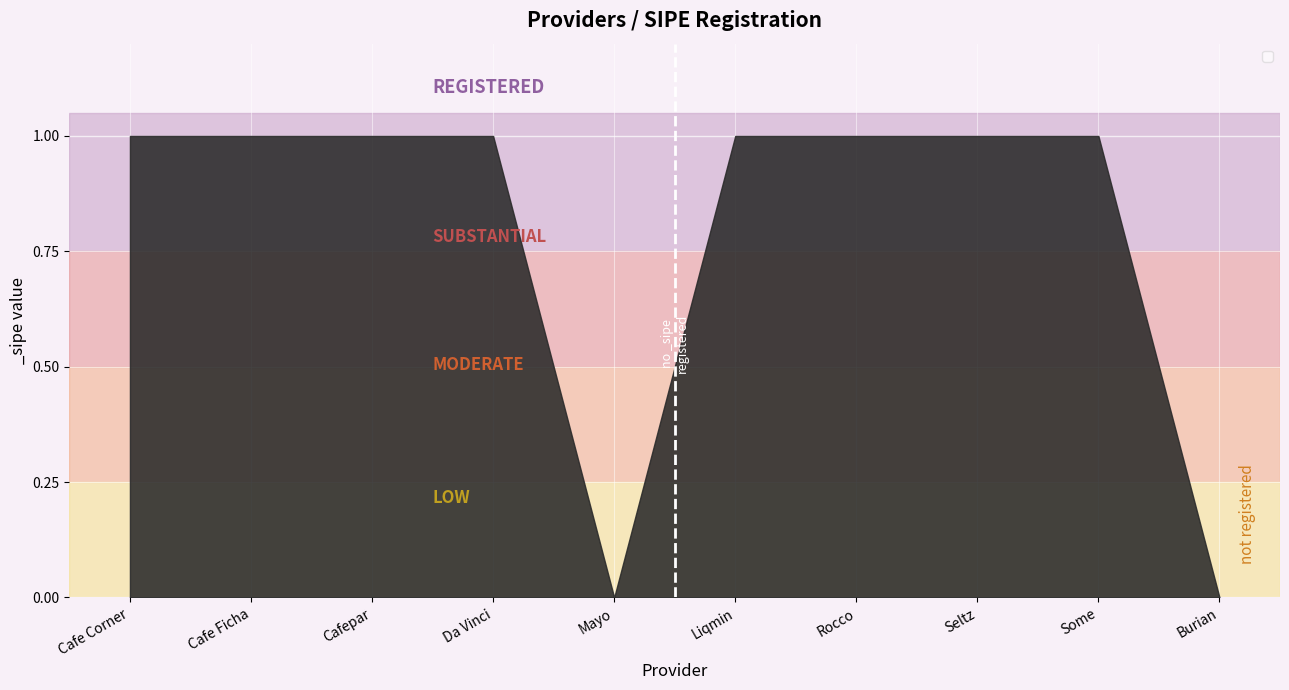

Count the number of categories in the chart.

10